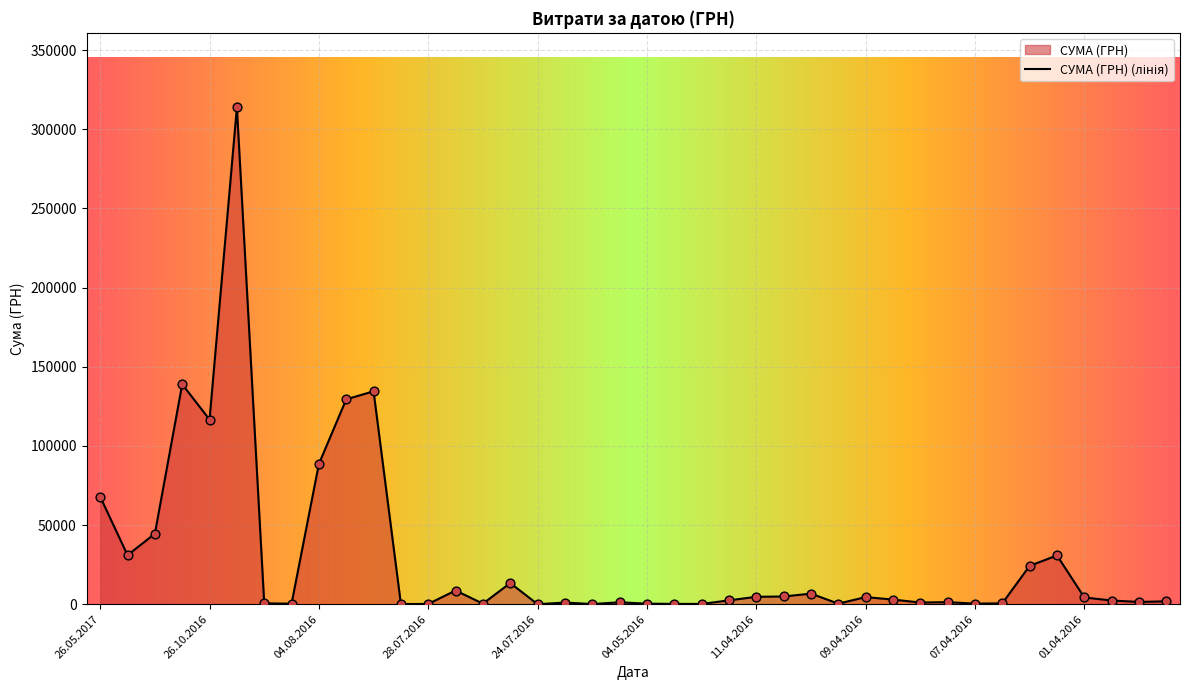

What is the ratio of the value at 25.07.2016 to the value at 12.04.2016?

0.1